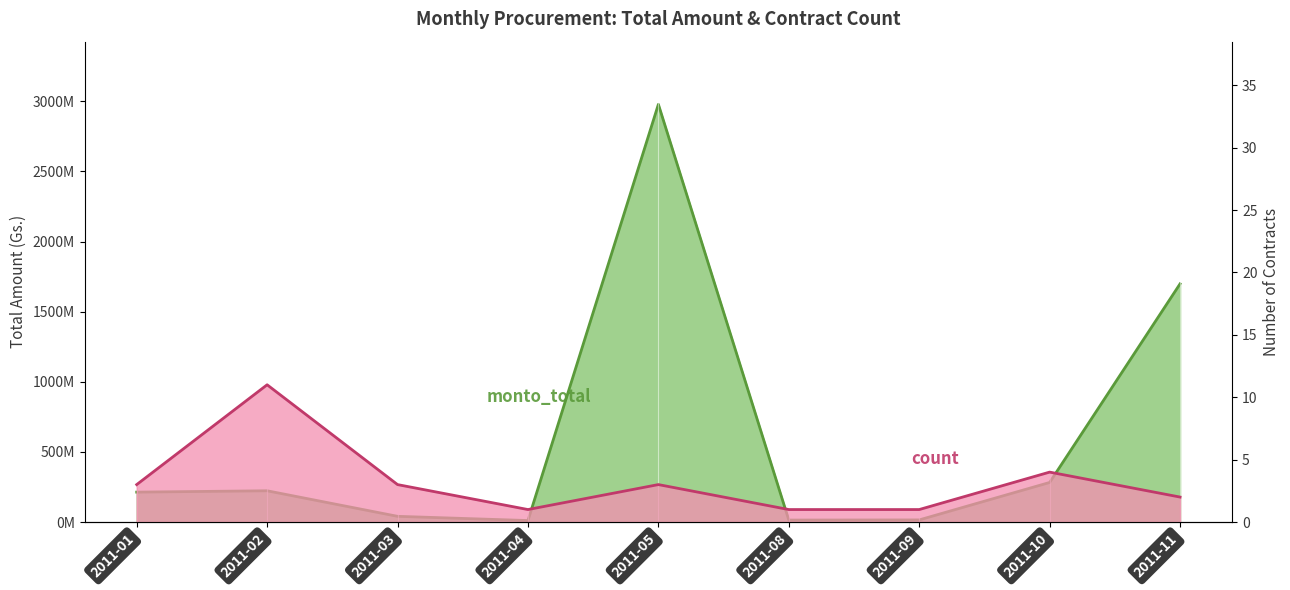

At which label does count reach its minimum?

2011-04